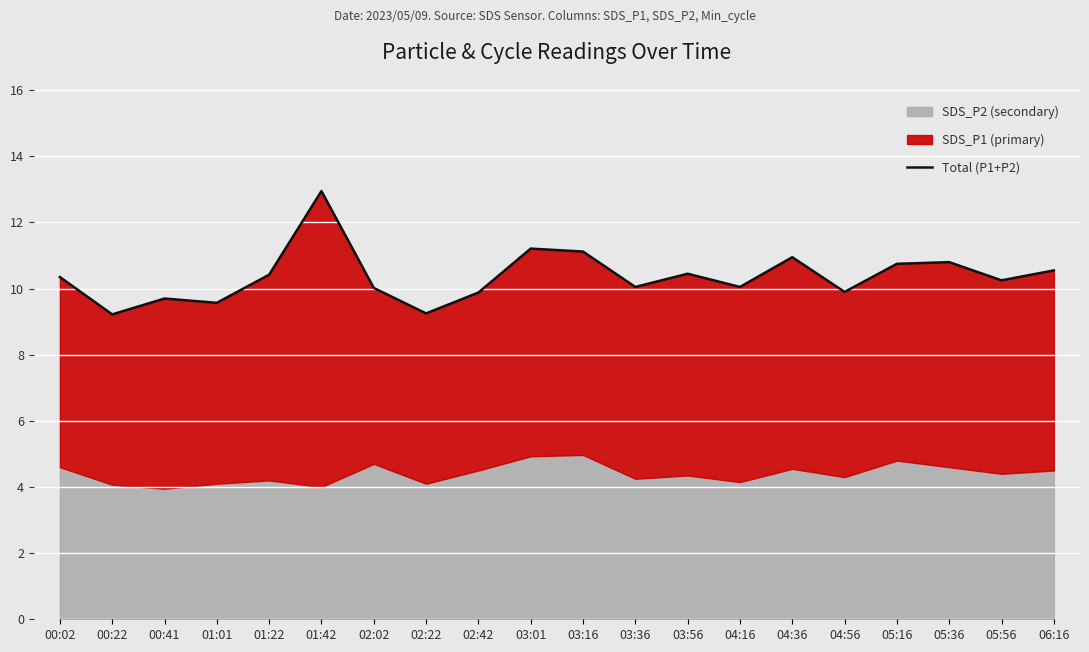

Reading left to right, what are all the values shown in this chart?

10.3	9.2	9.7	9.6	10.4	12.9	10.0	9.2	9.9	11.2	11.1	10.1	10.4	10.1	10.9	9.9	10.8	10.8	10.2	10.6